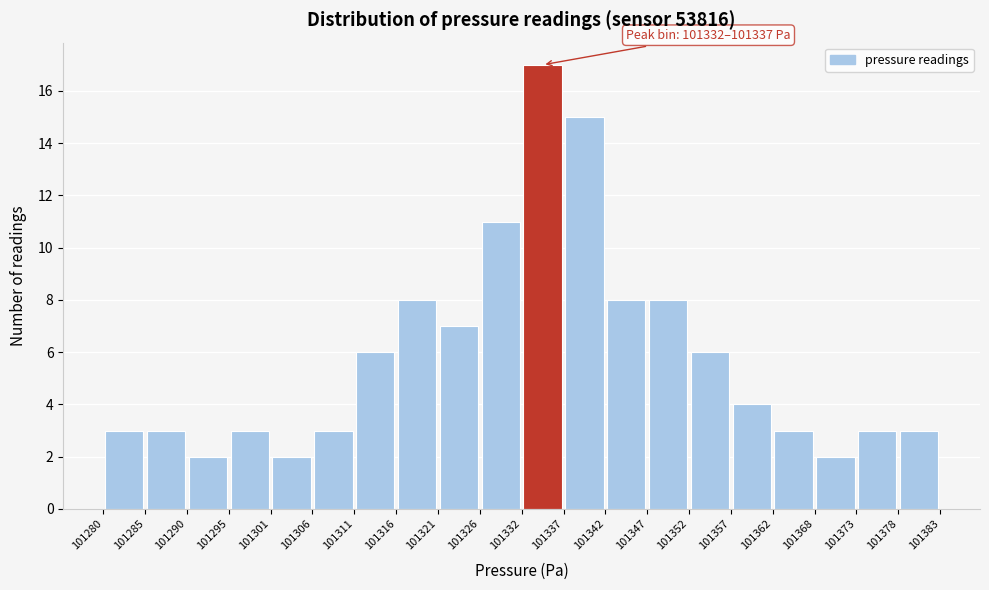

Over which range of the x-axis is the bar tallest?

101332 to 101337